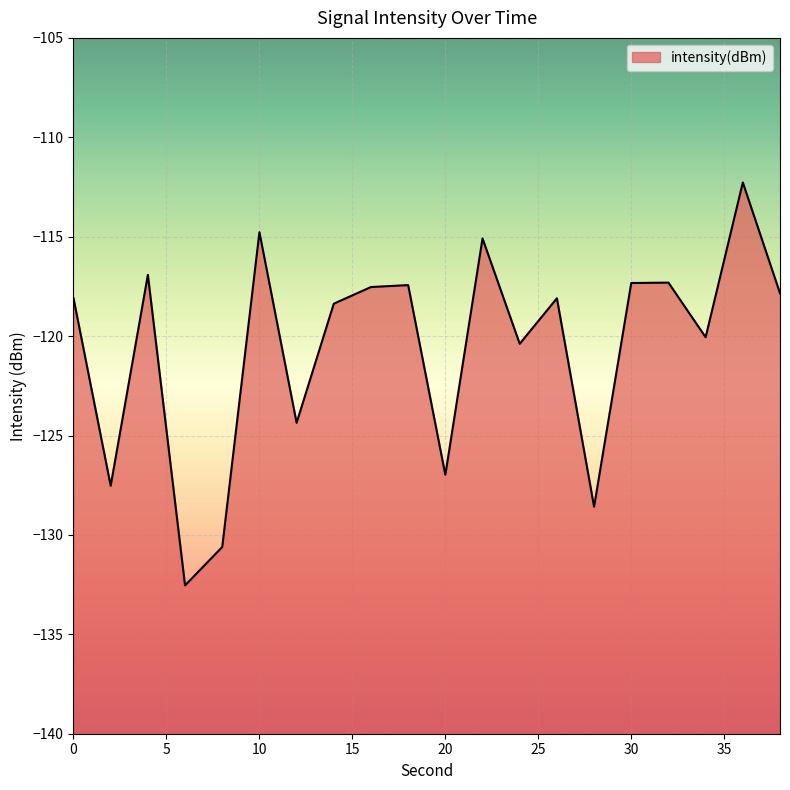

The value at 22 is -115.1. True or false?

True